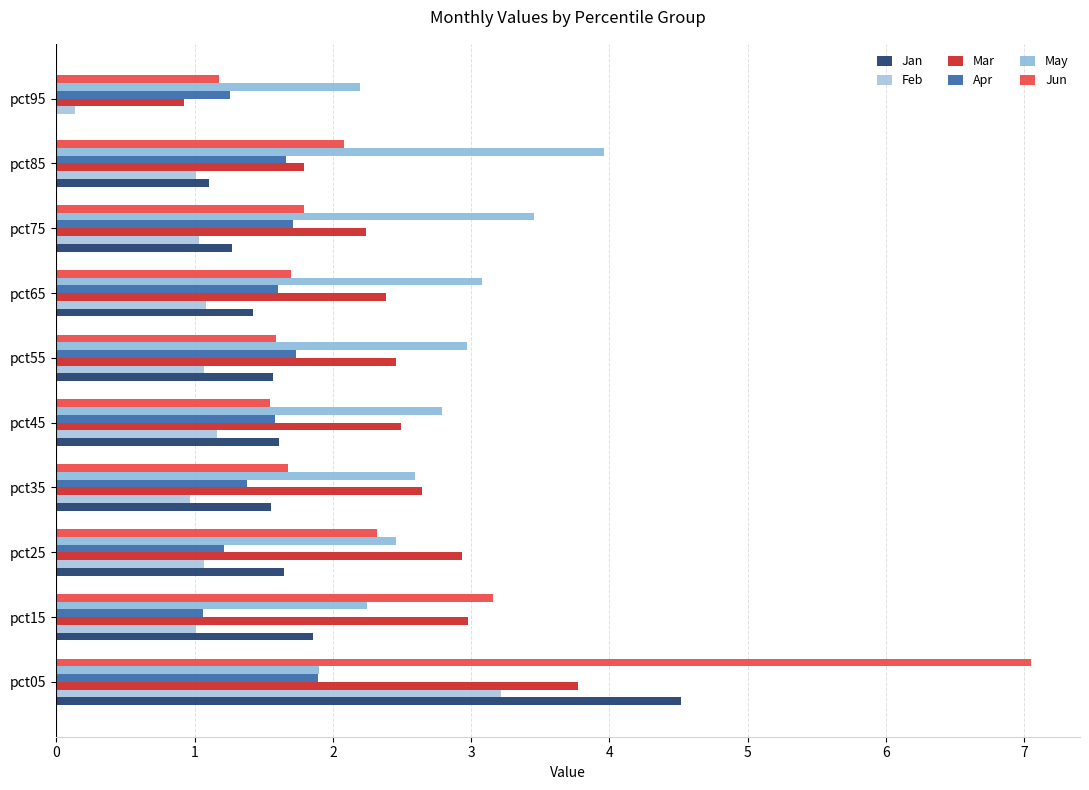

Count the number of data series in this chart.

6